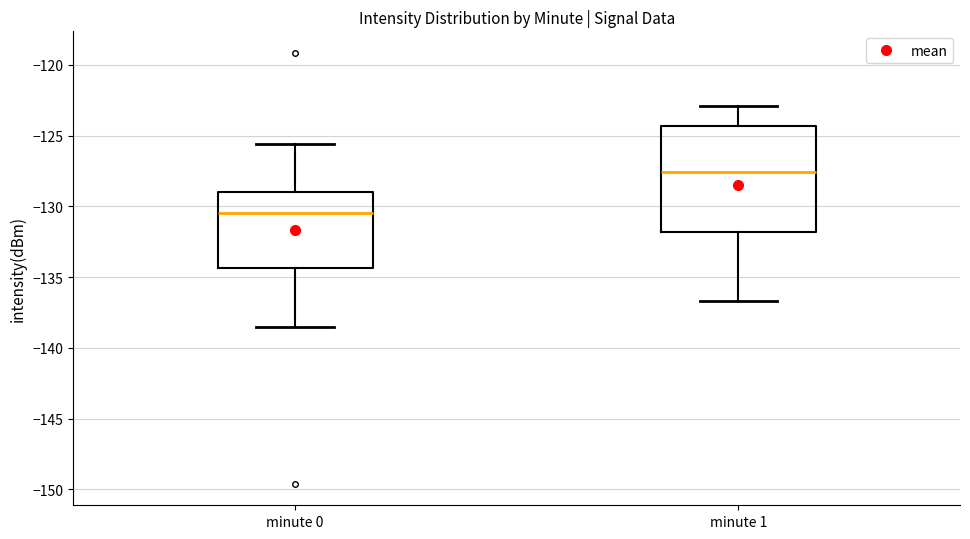

Reading left to right, transcribe this box plot: for each box, give where its median line is, the range the box spans, and where its two whiskers end, as read against the y-axis. The values are not printed on the chart, so give them approximately, as read against the axis.

minute 0: median -130.5, box -134.5 to -129.0, whiskers -138.5 to -125.5
minute 1: median -127.5, box -132.0 to -124.5, whiskers -136.5 to -123.0